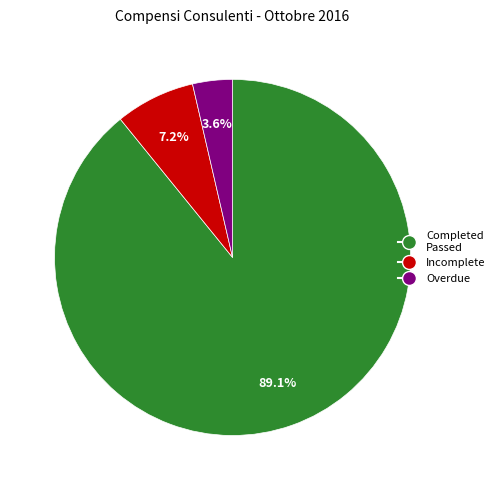

Does any single category account for the majority?

Yes